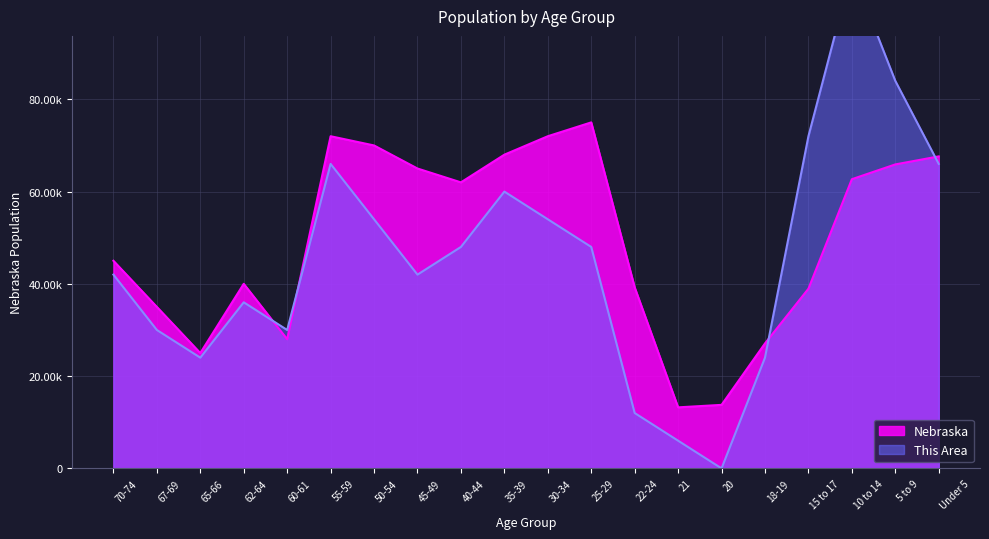

Does the chart display data point markers on the line(s)?

No